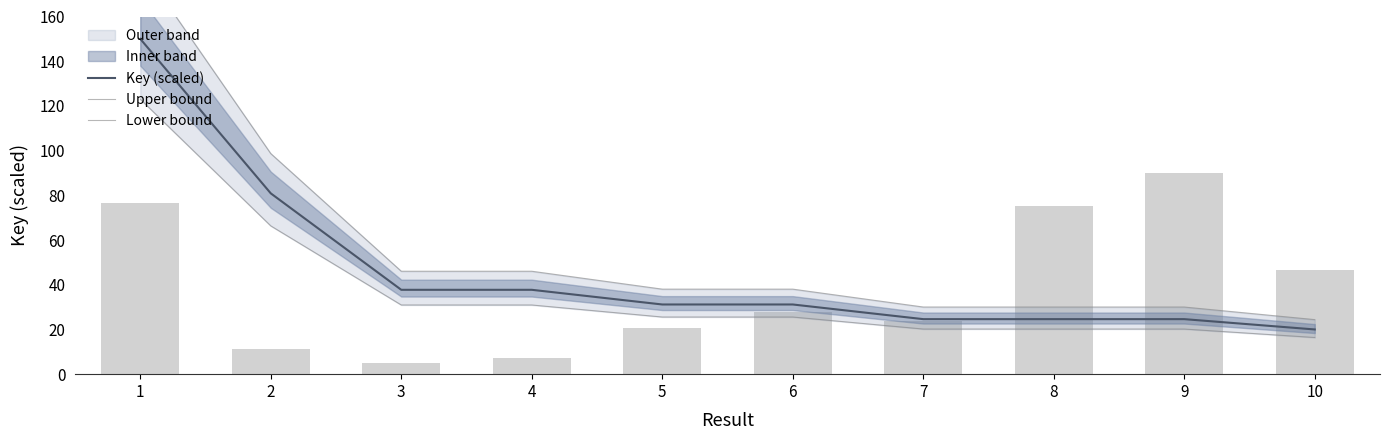

The value of Lower bound at 10 is 16.4. True or false?

True